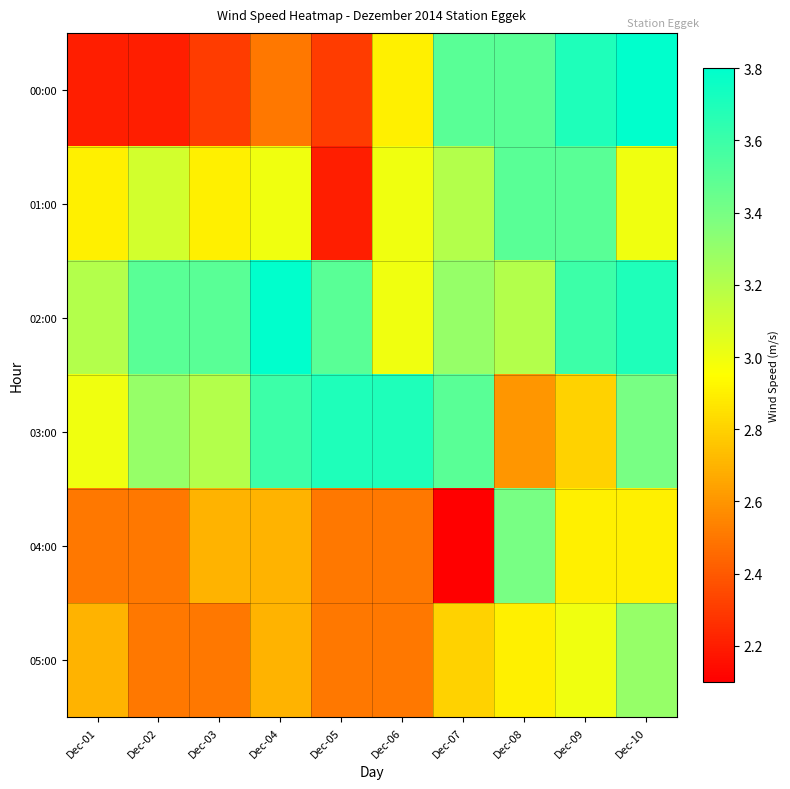

Which label corresponds to the largest value in the chart?

Dec-10